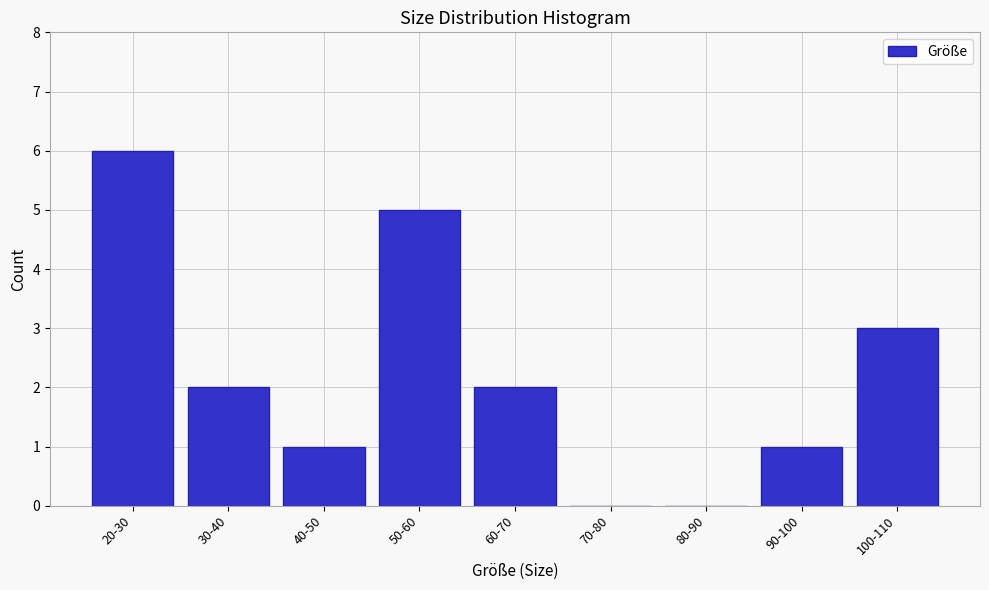

Reading left to right, transcribe all the data shown in this chart.

20-30=6	30-40=2	40-50=1	50-60=5	60-70=2	70-80=0	80-90=0	90-100=1	100-110=3